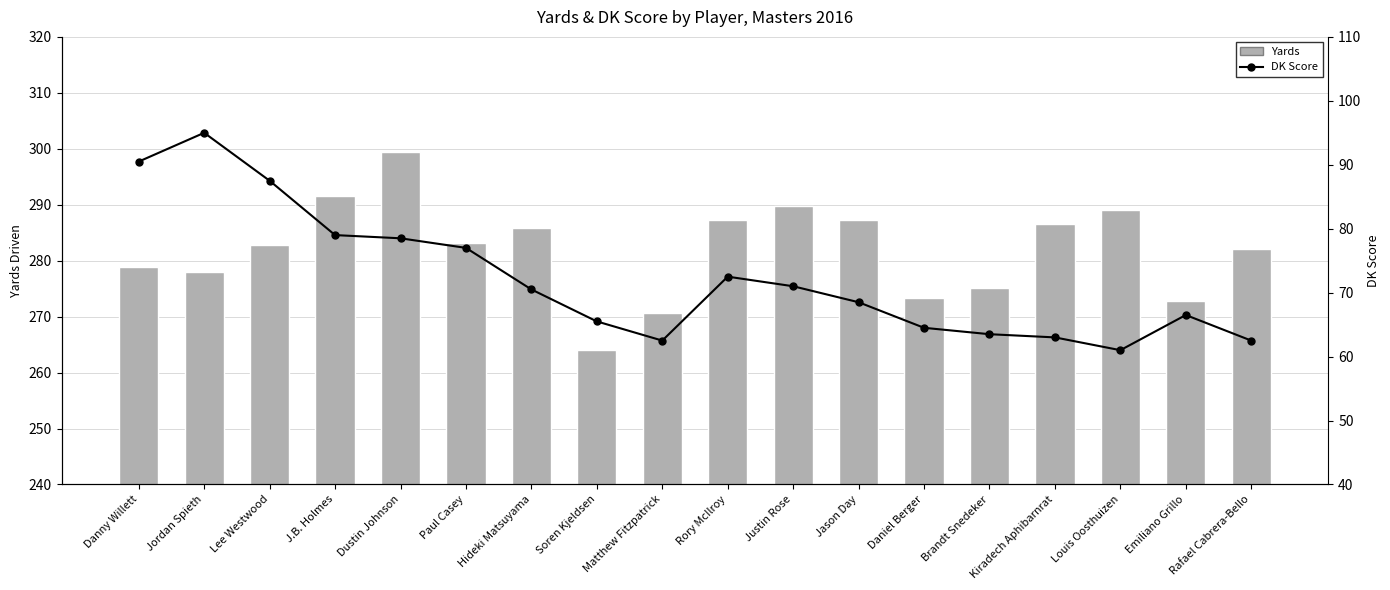

What is the difference between the second highest and second lowest values in the DK Score series?

28.0